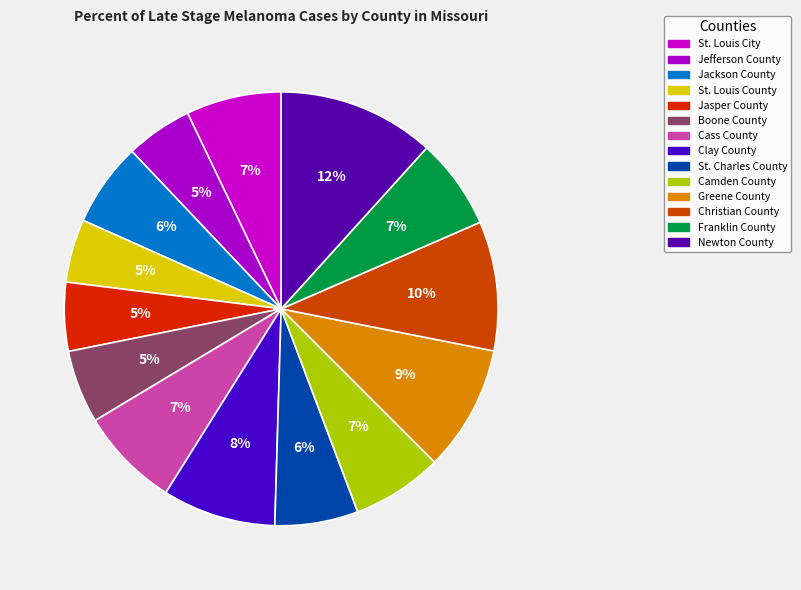

Between Cass County and Newton County, which is larger?

Newton County